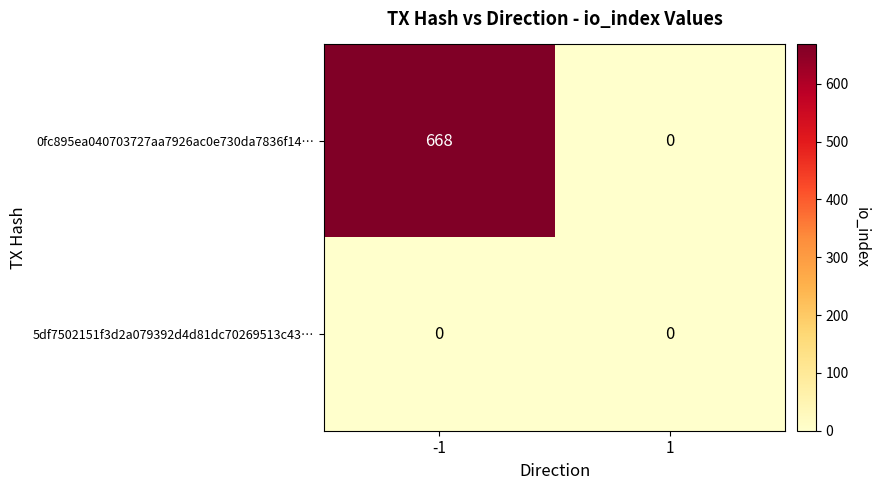

At how many categories does at least one series exceed 468?

1